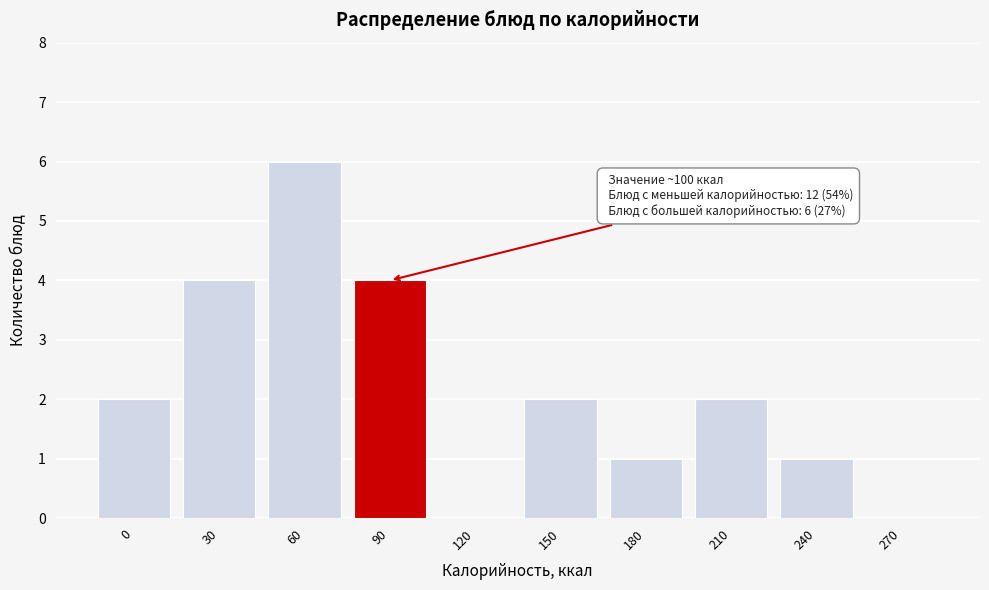

Reading left to right, transcribe all the data shown in this chart.

0=2	30=4	60=6	90=4	120=0	150=2	180=1	210=2	240=1	270=0